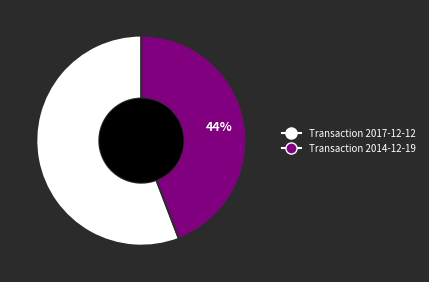

Is there any slice that represents more than half of the pie?

Yes